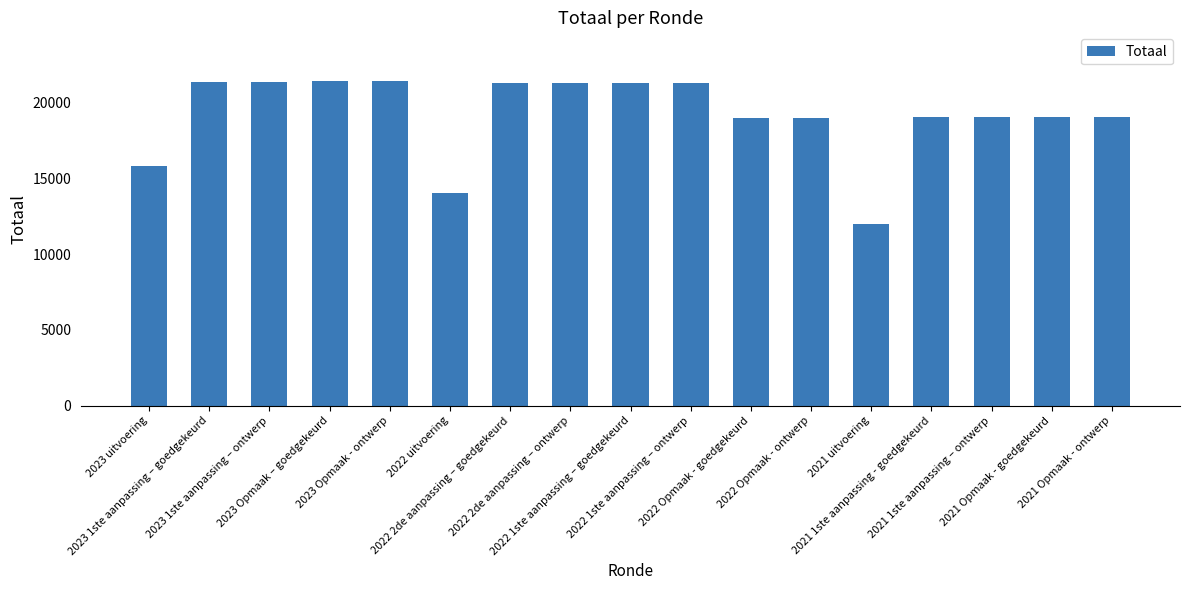

At which label does the data first exceed 19027?

2023 1ste aanpassing – goedgekeurd